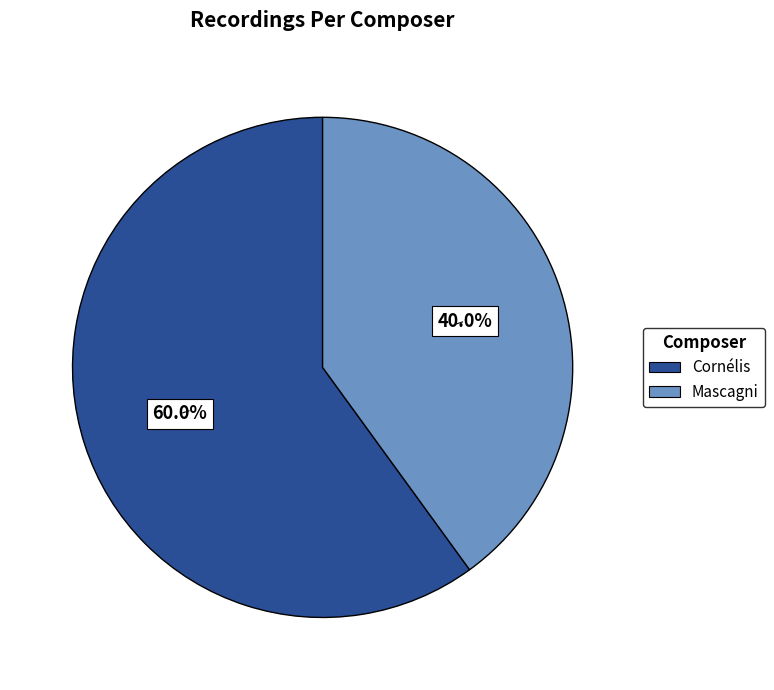

Does Mascagni represent more than half of the total?

No